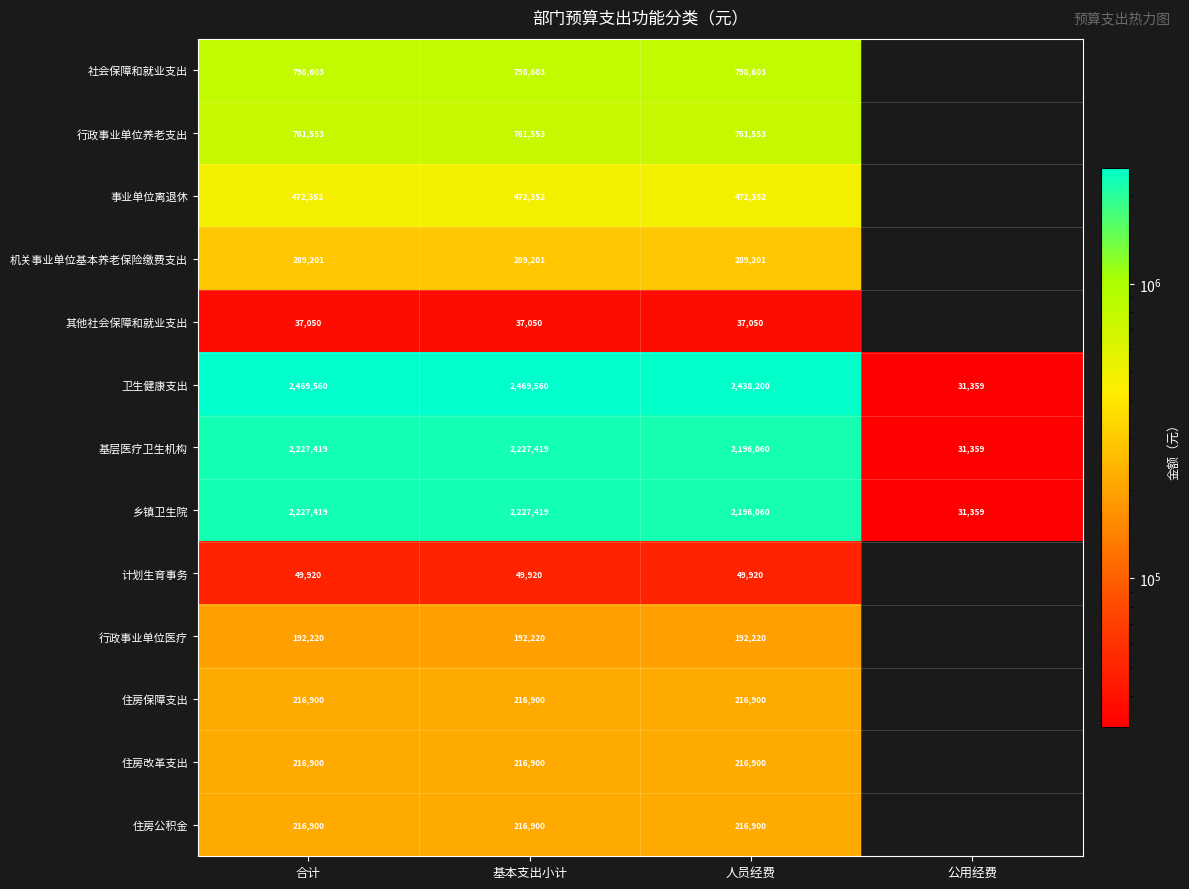

Is the value of 住房改革支出 at 人员经费 greater than the value of 事业单位离退休 at 人员经费?

No